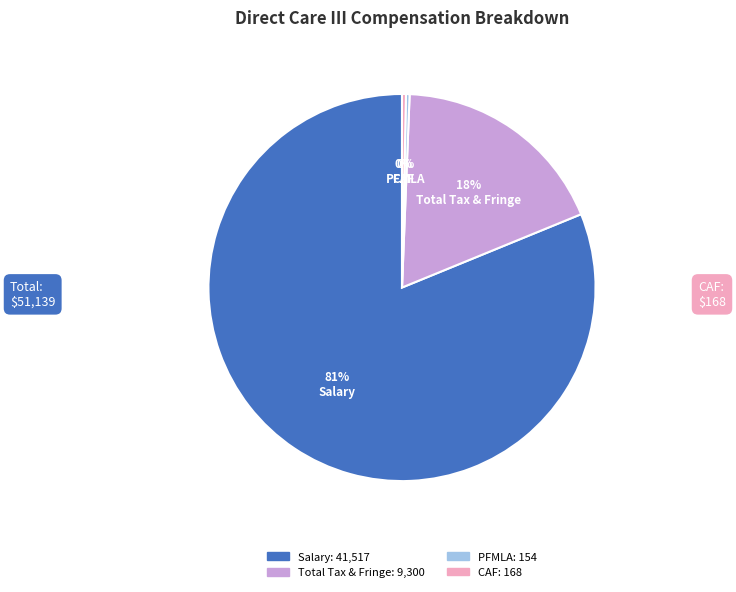

How many slices are in this pie chart?

4